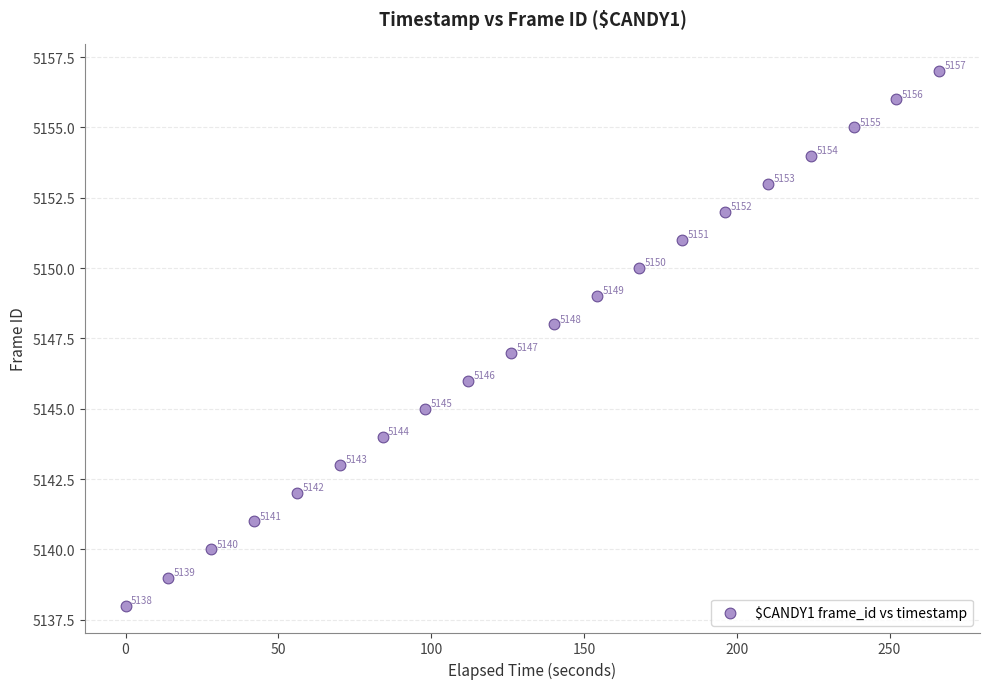

What is the range of Y values (max minus min)?

19